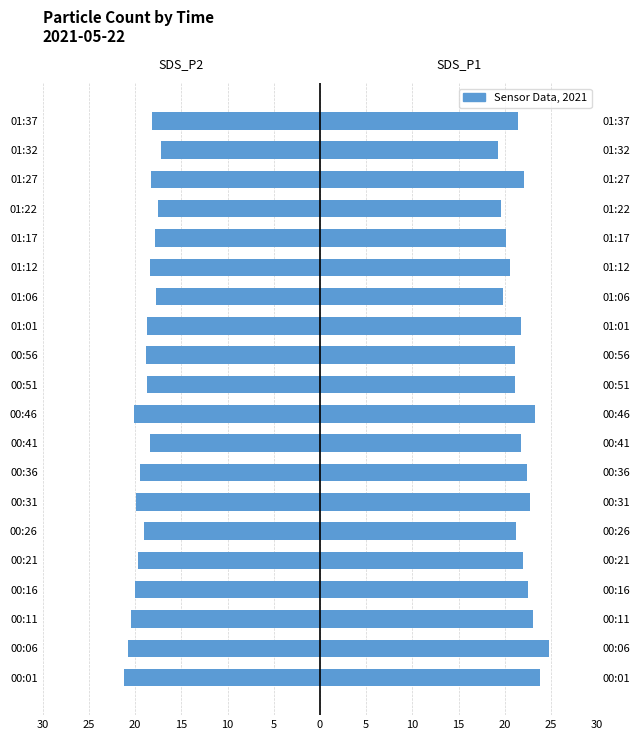

What is the value of the 20th bar from the left?

-18.2